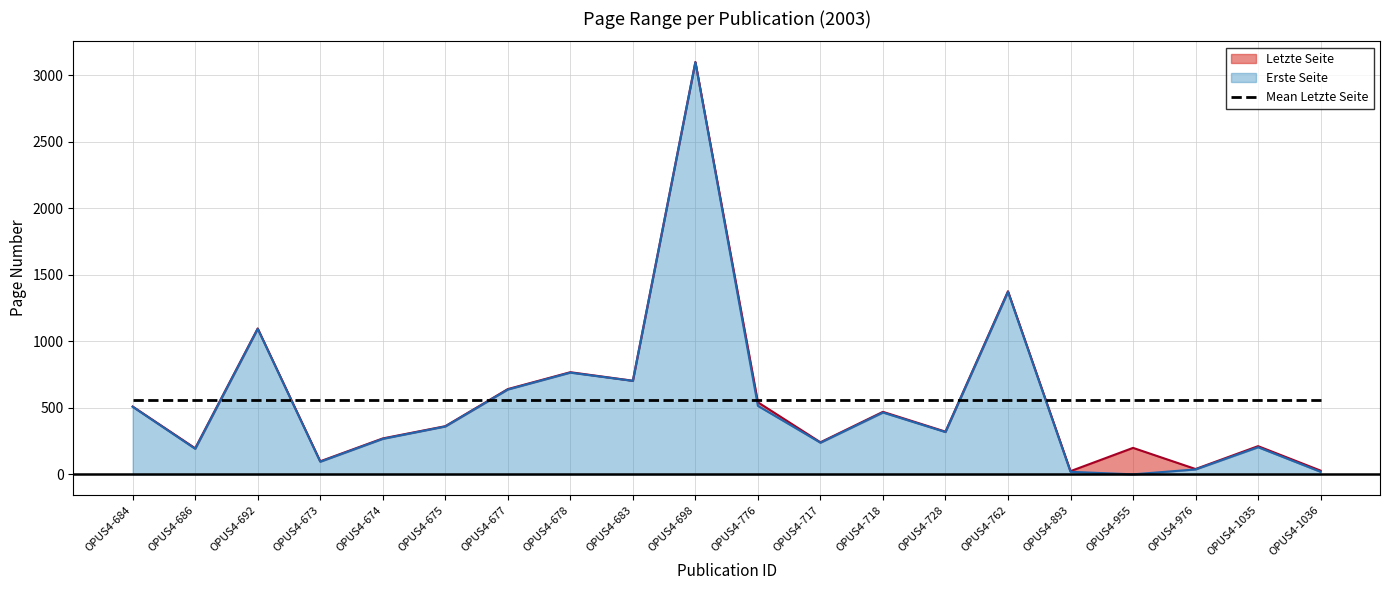

How many data points in Erste Seite are above 360?

9